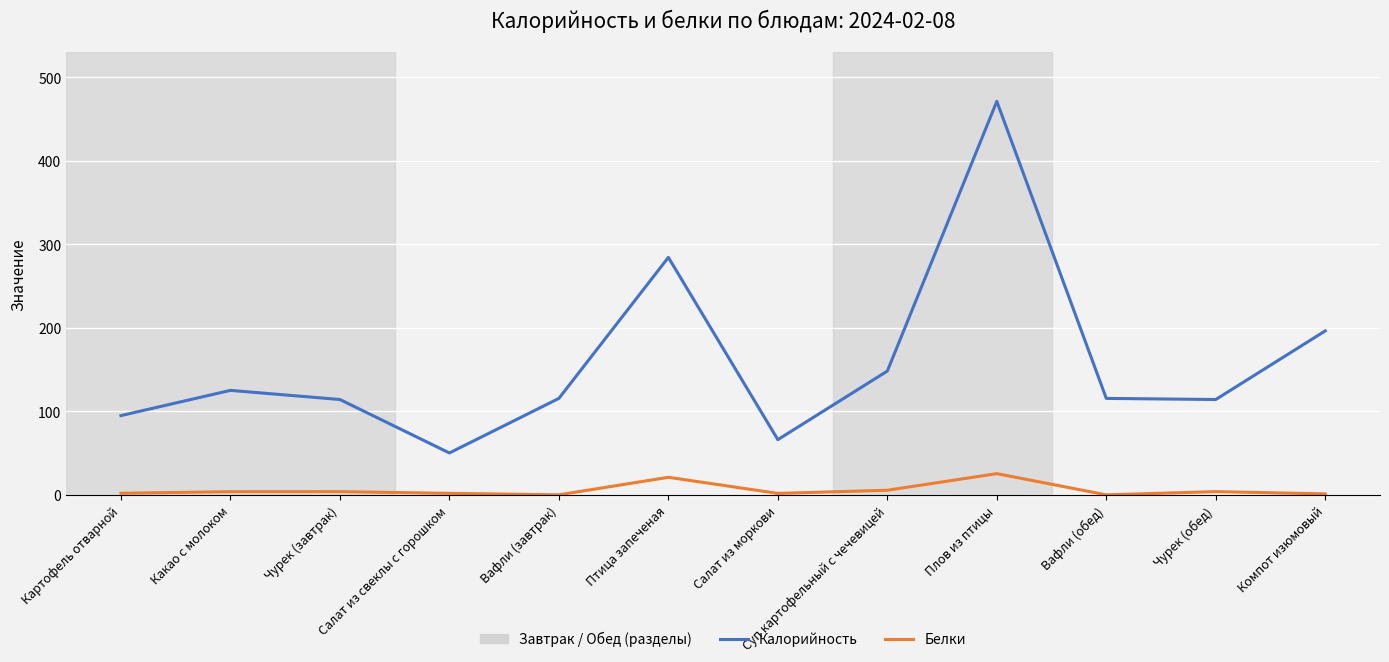

What is the difference between the maximum and minimum values in the Калорийность series?

421.1